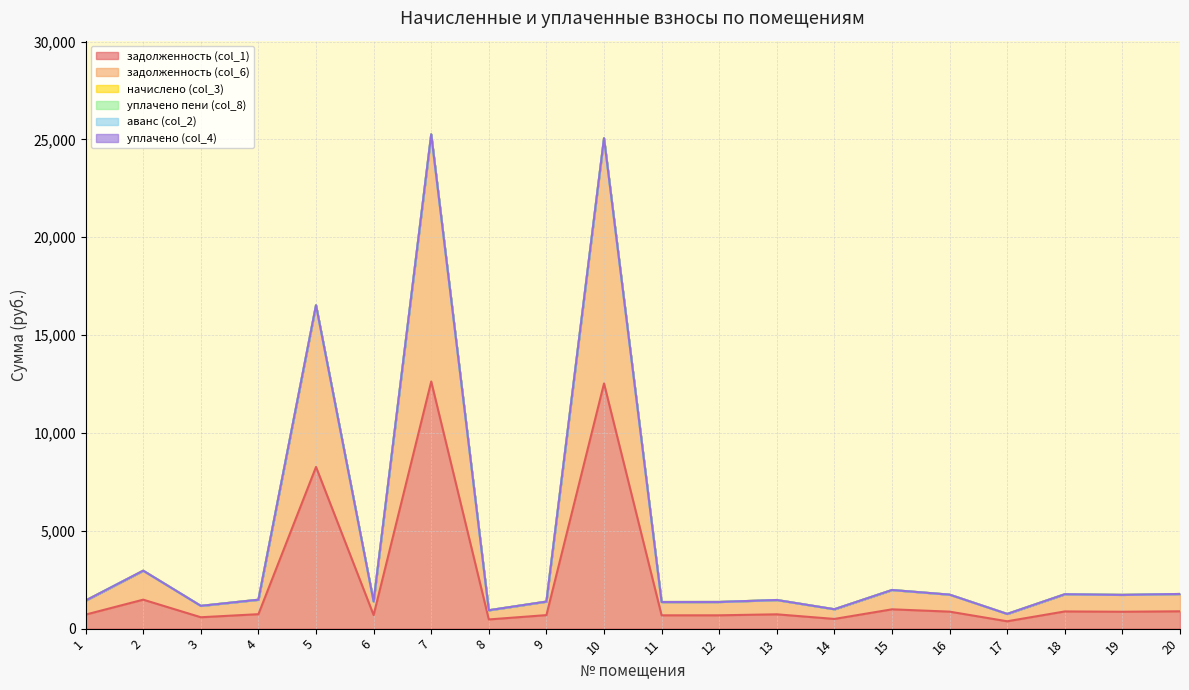

True or false: начислено (col_3) and уплачено пени (col_8) intersect in this chart.

False